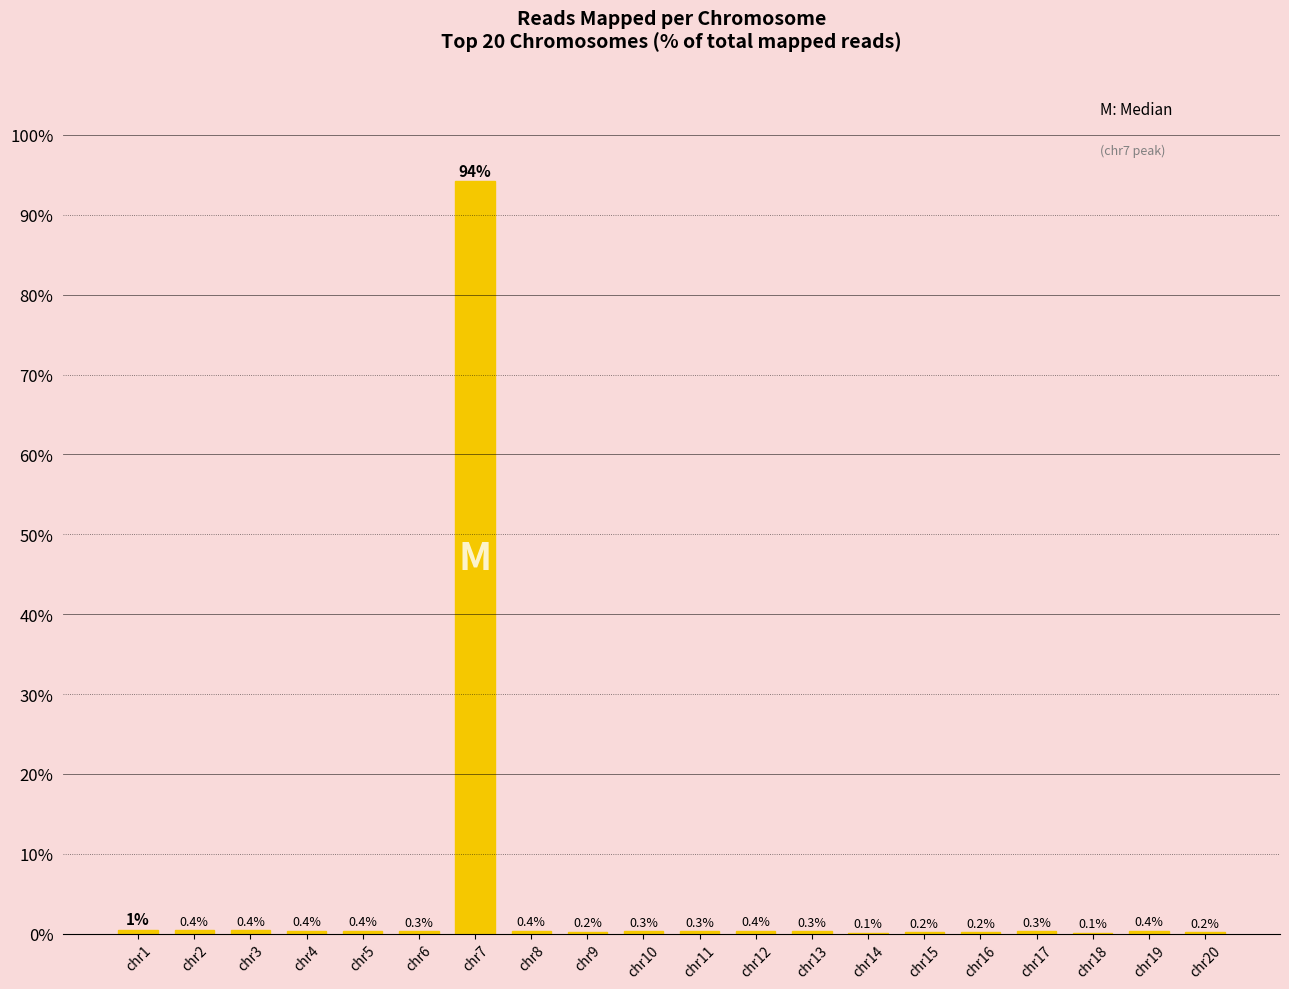

At which category does the chart reach its peak across all series?

chr7